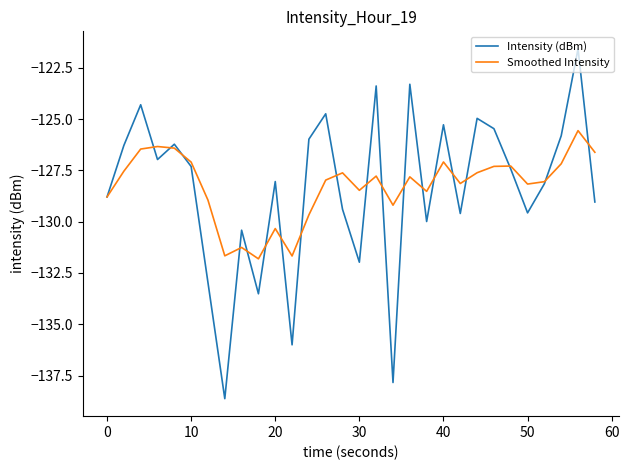

Rank the series by their maximum value, from lowest to highest.

Smoothed Intensity, Intensity (dBm)